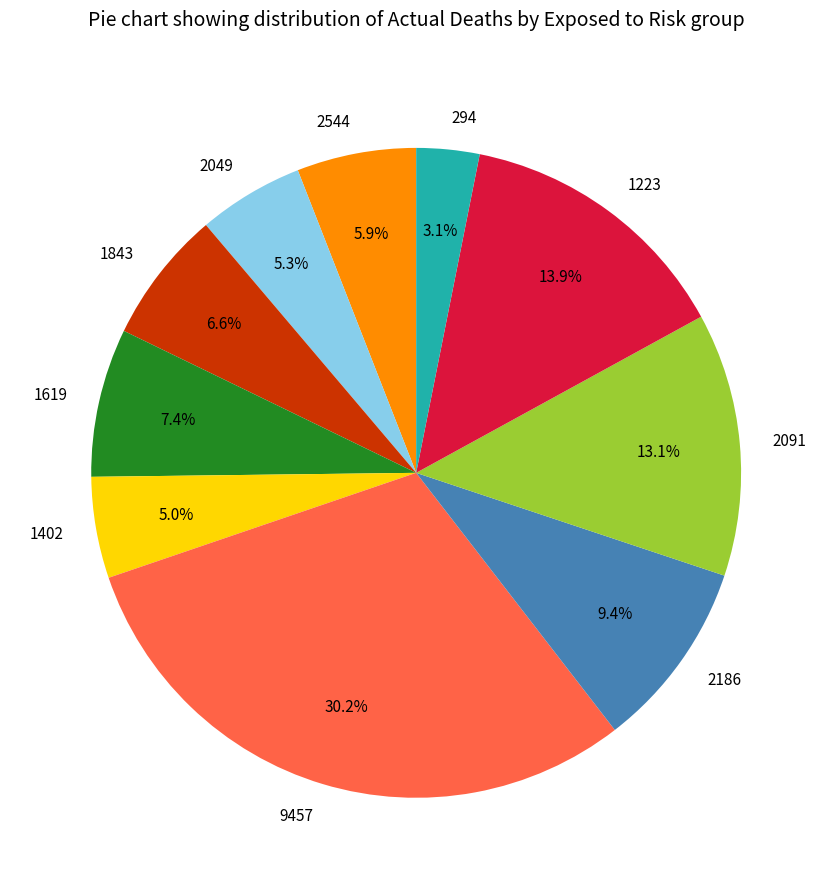

To the nearest percent, what portion does 2091 represent?

13%